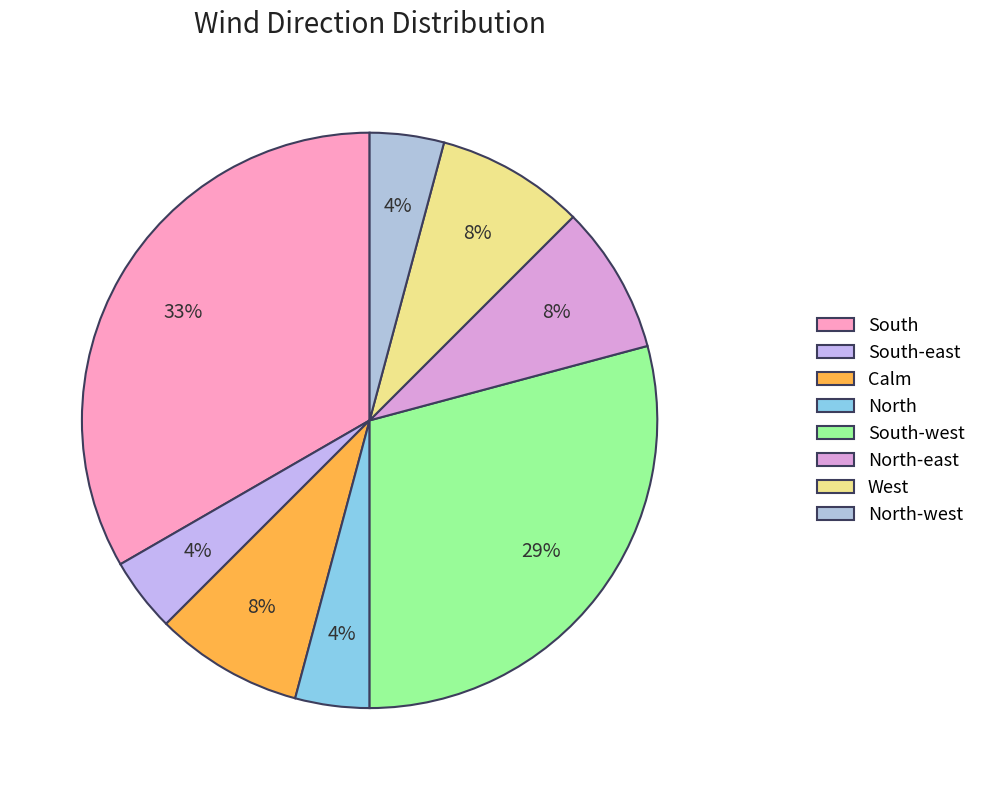

Which category has the biggest portion of the pie?

South